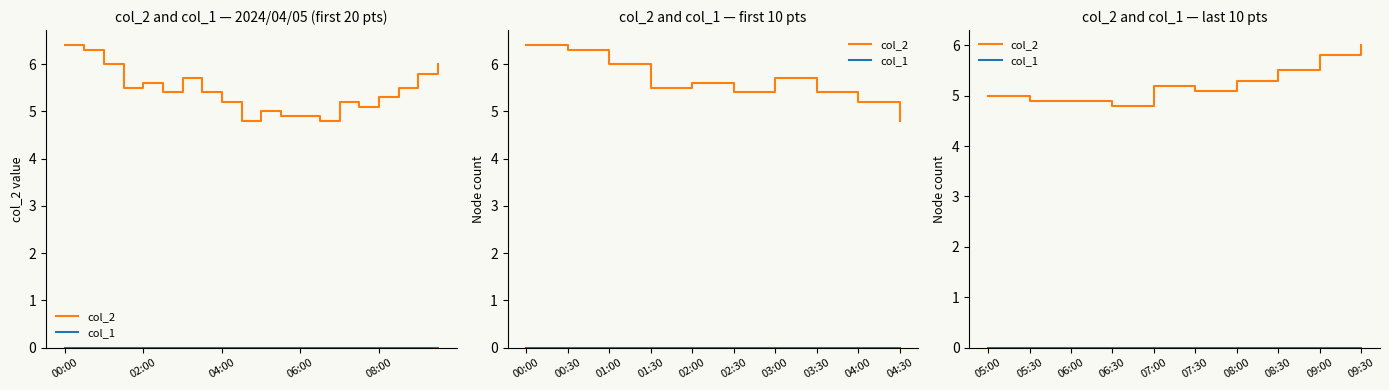

How many lines are shown in the chart?

2